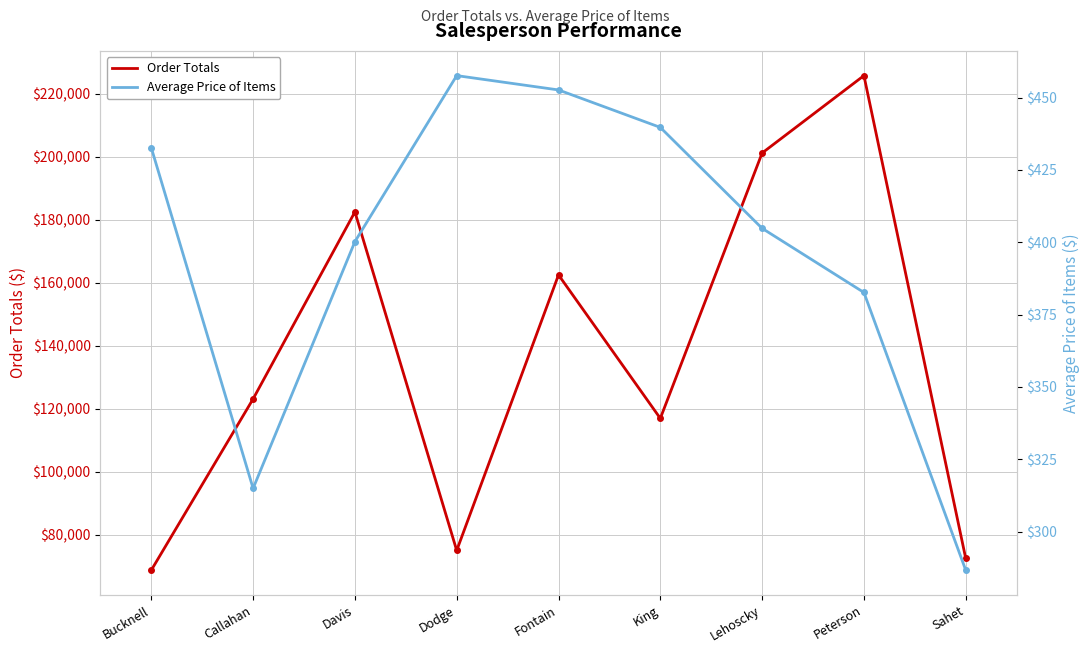

At which category is the sum across all series the highest?

Peterson